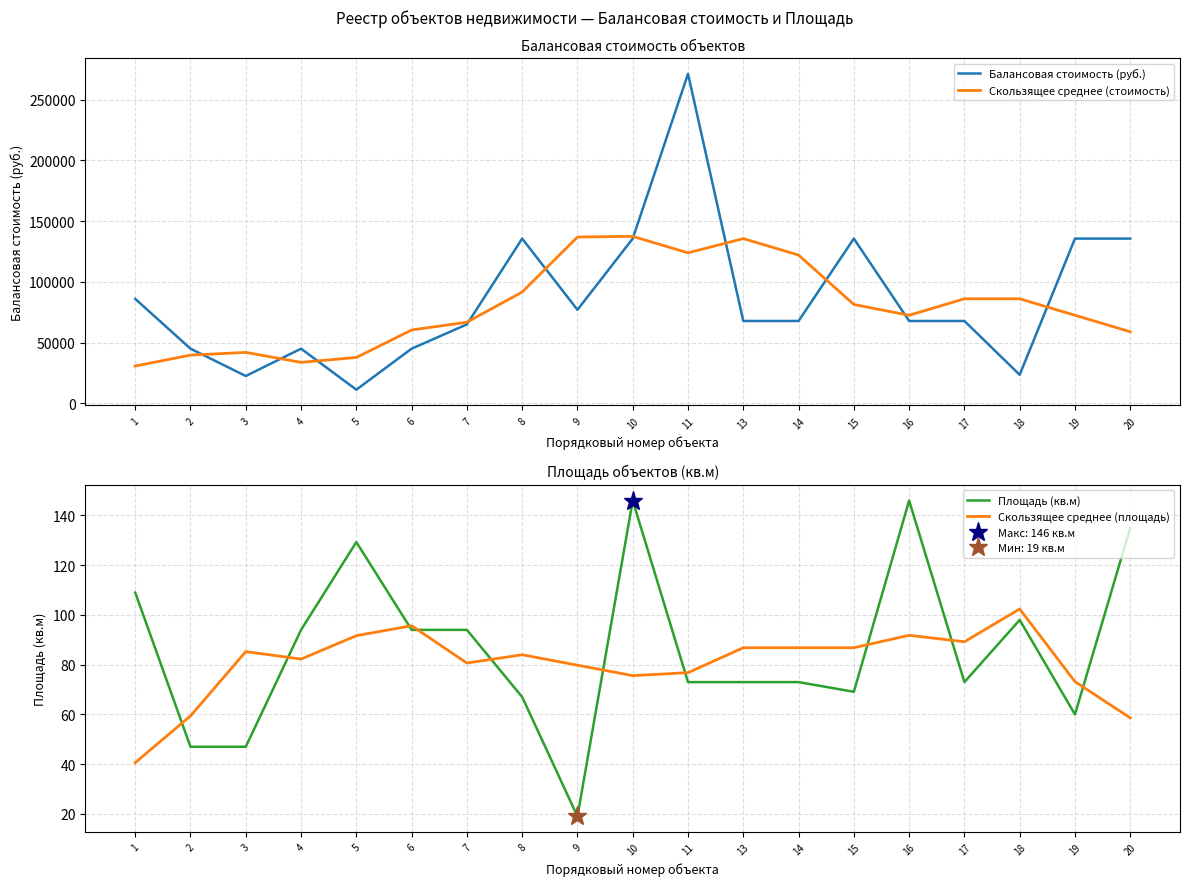

True or false: Скользящее среднее (площадь) and Скользящее среднее (стоимость) intersect in this chart.

False